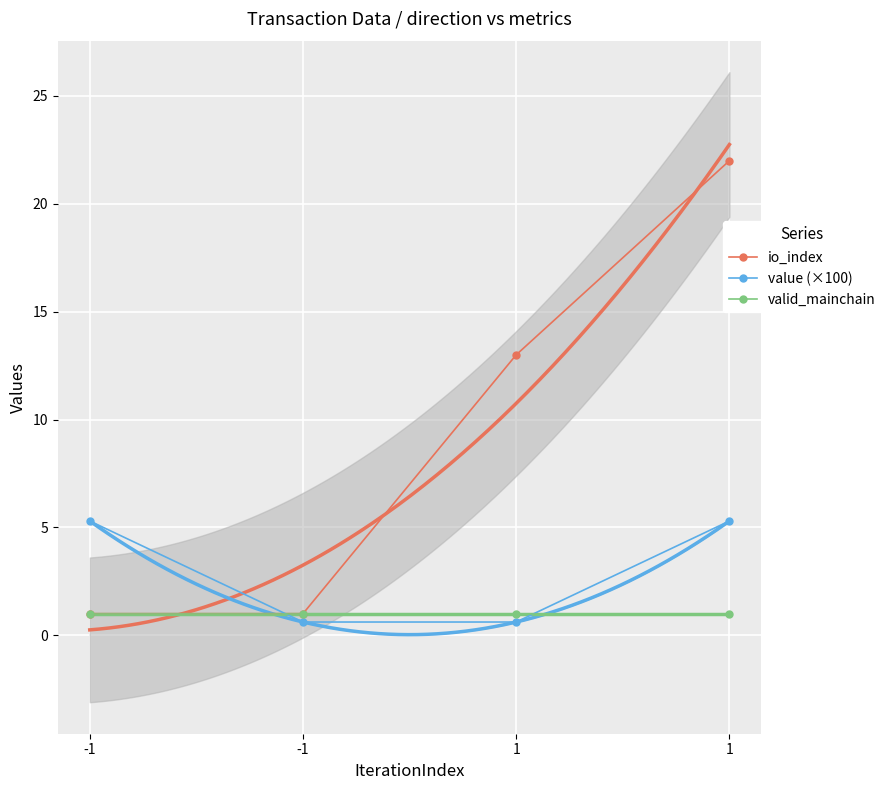

True or false: valid_mainchain has a value of 1.0 at 1.

True